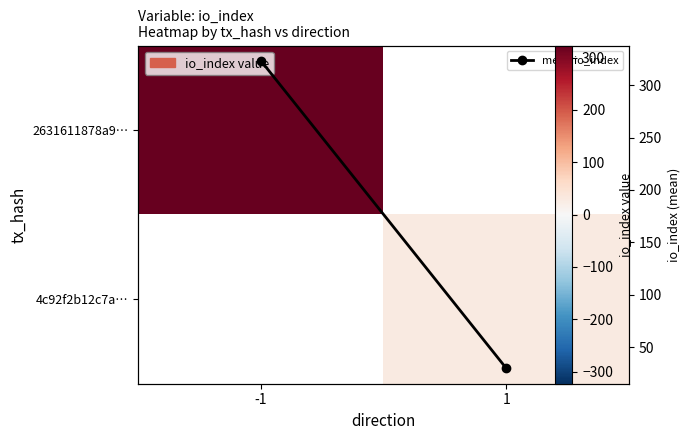

At how many categories does at least one series exceed 245?

1